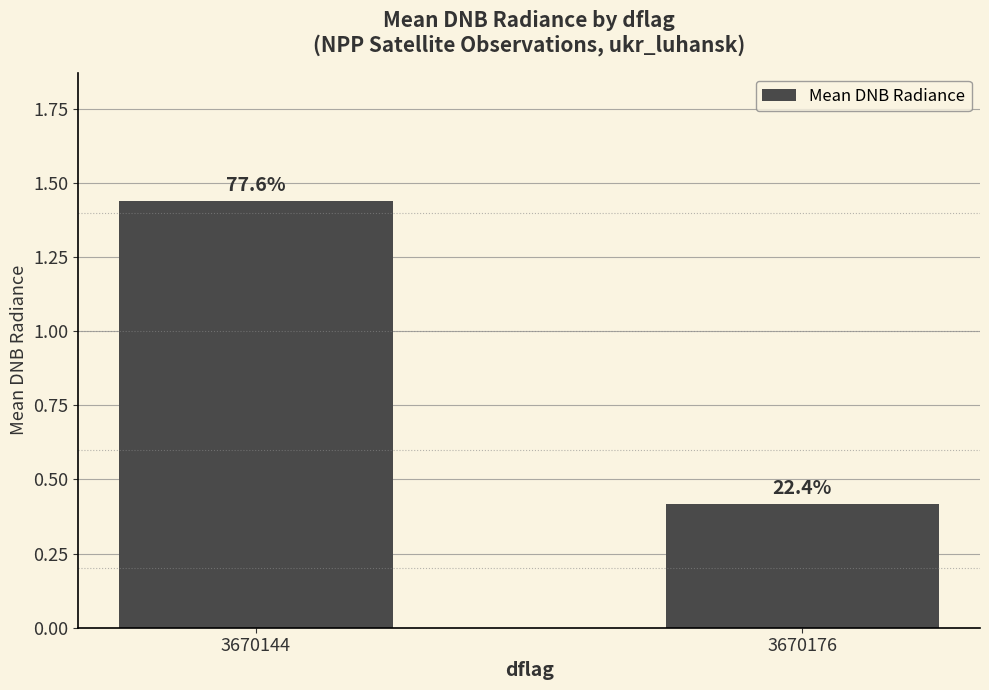

Reading right to left, what are all the values shown in this chart?

0.4	1.4